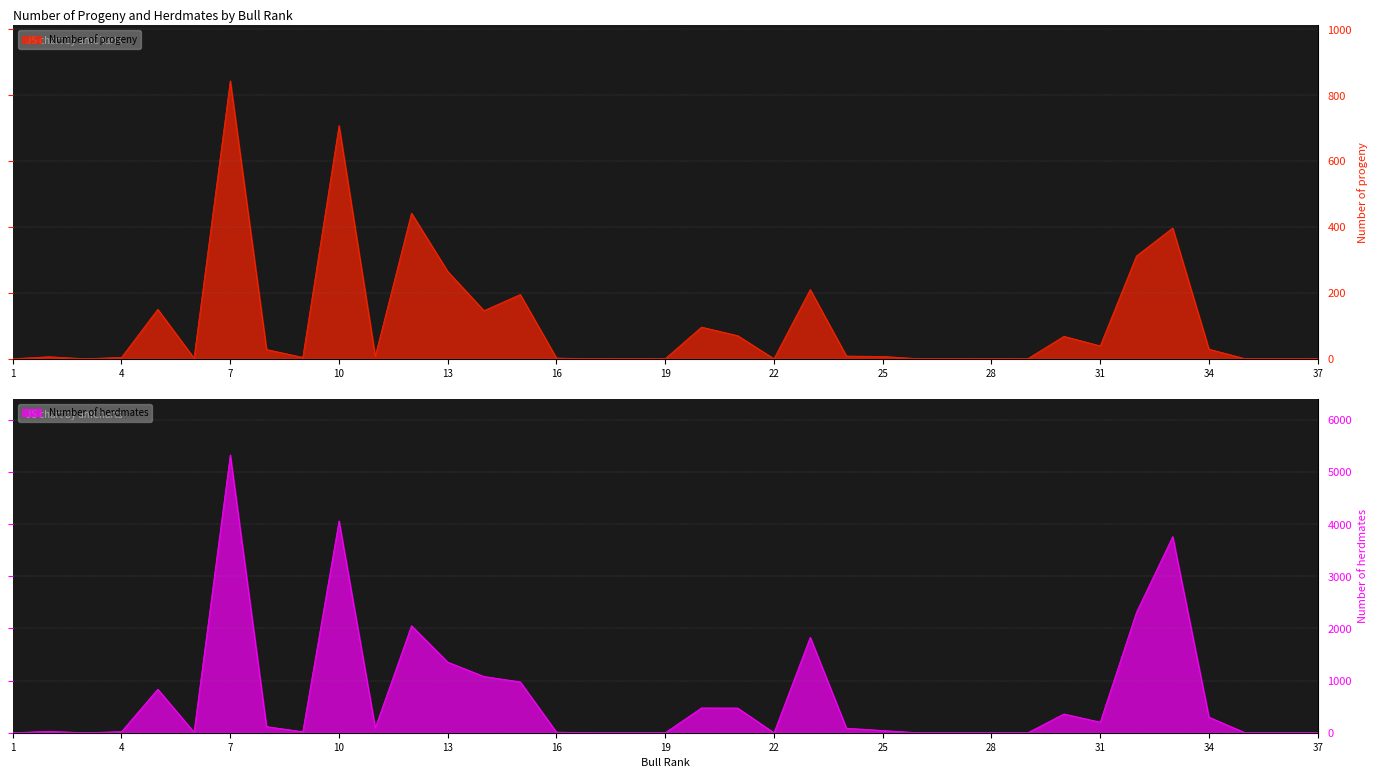

Is the value of Number of herdmates at 34 greater than the value of Number of progeny at 4?

Yes